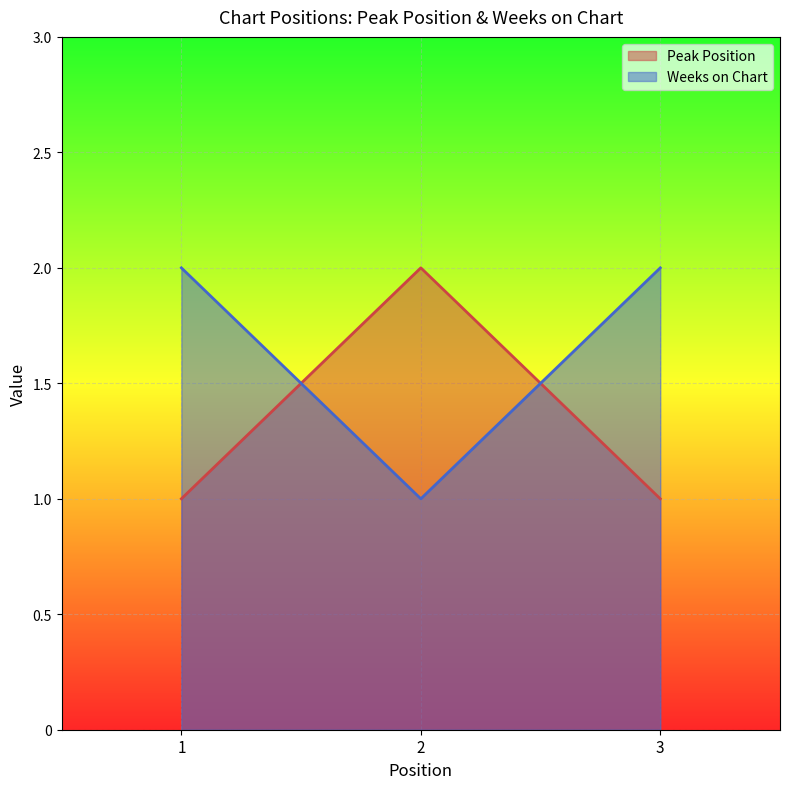

What are all the series names shown in the legend?

Peak Position, Weeks on Chart